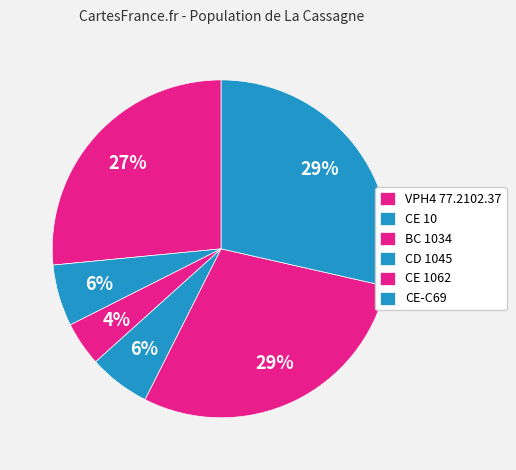

How many slices are in this pie chart?

6